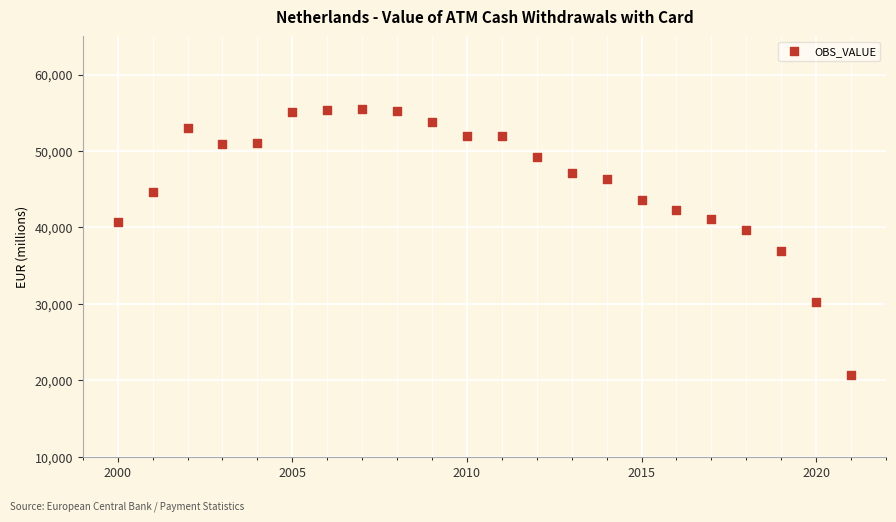

What is the range of X values (max minus min)?

21.0